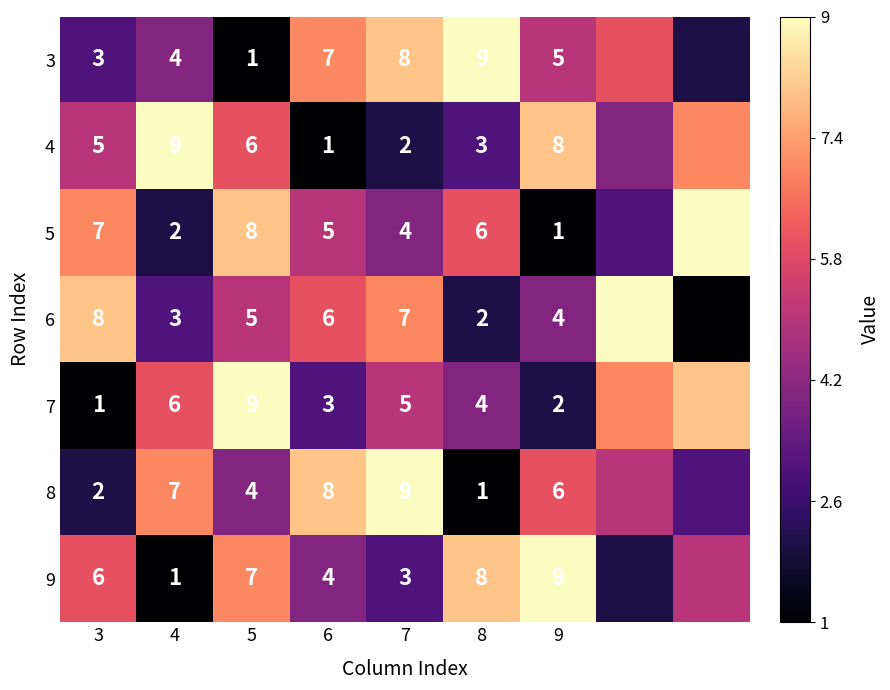

Is the value of row_3 at 6 greater than the value of row_5 at 7?

No